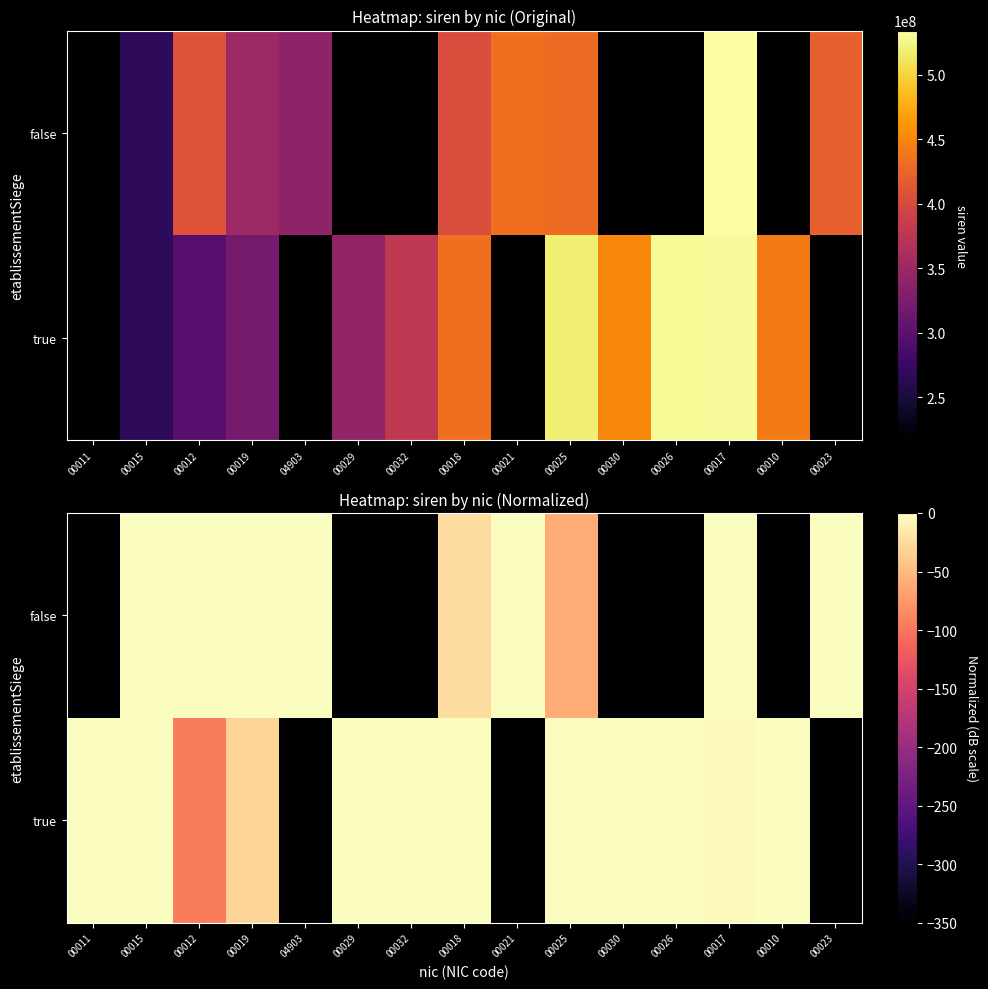

Which series has the largest range (max minus min)?

true